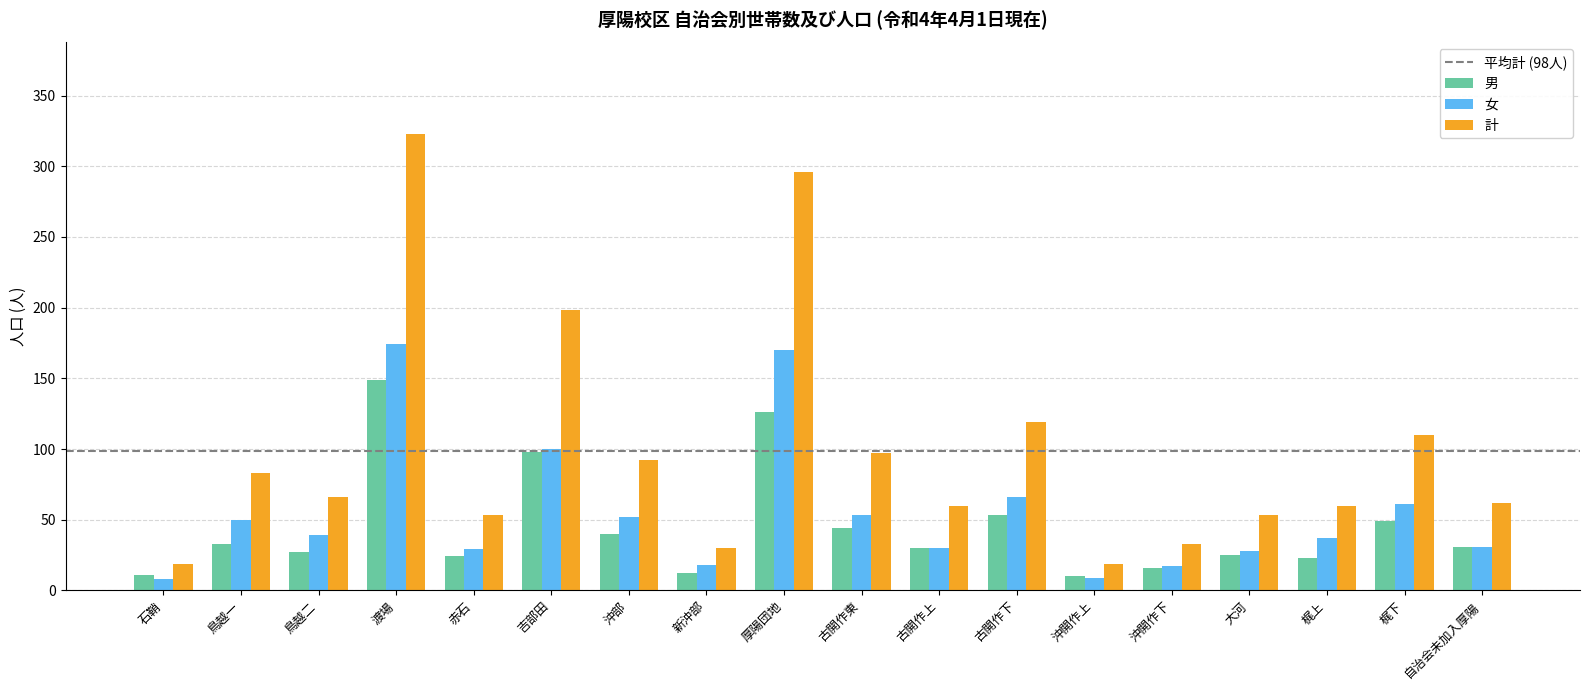

What is the difference between the 計 values at 沖開作下 and 沖開作上?

14